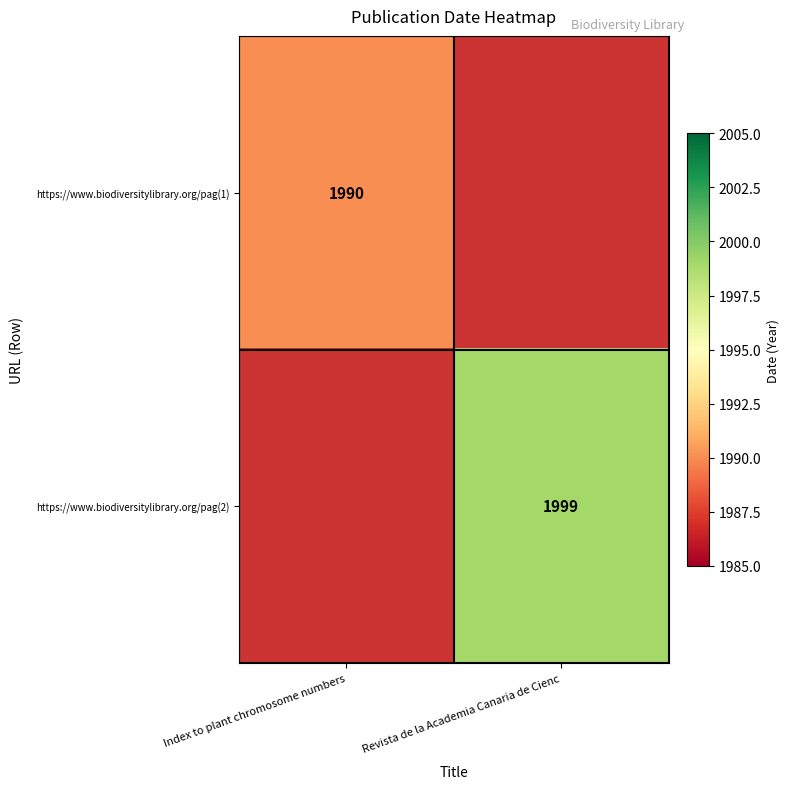

How many categories are shown in the chart?

2